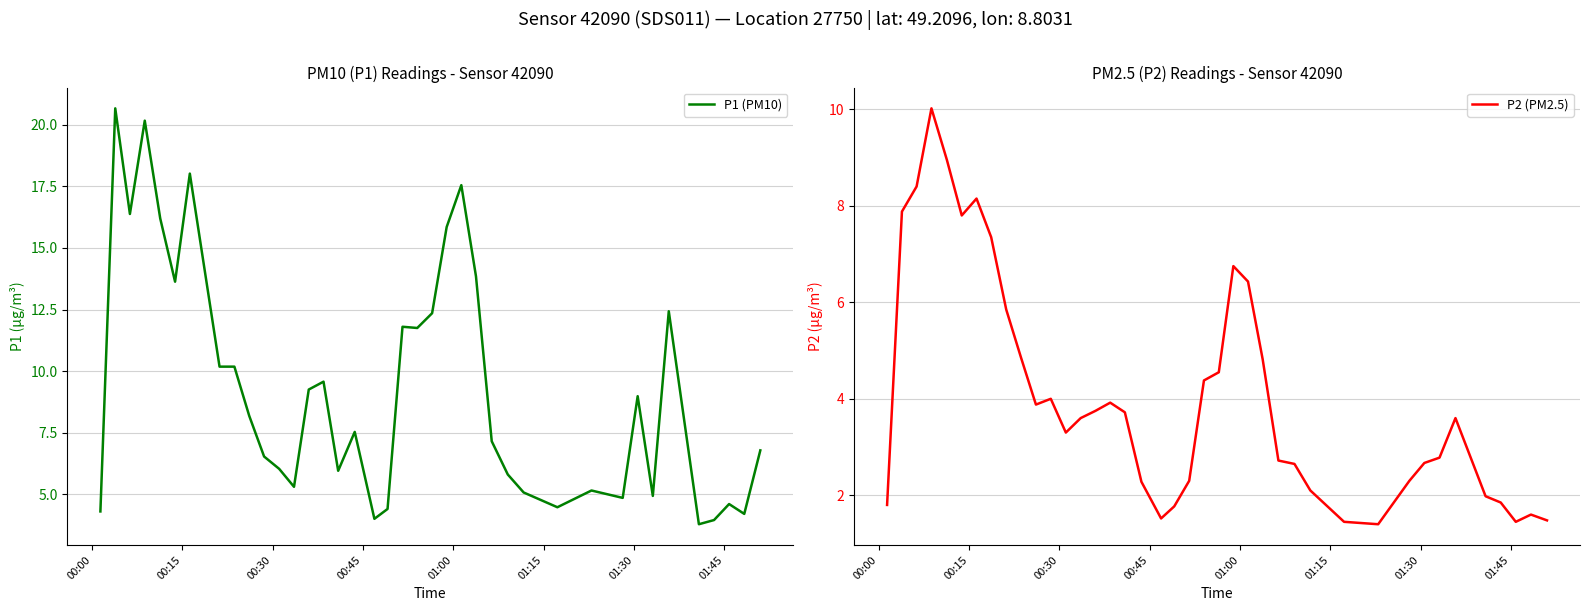

True or false: P1 (PM10) has more than 2 interior local peaks.

True